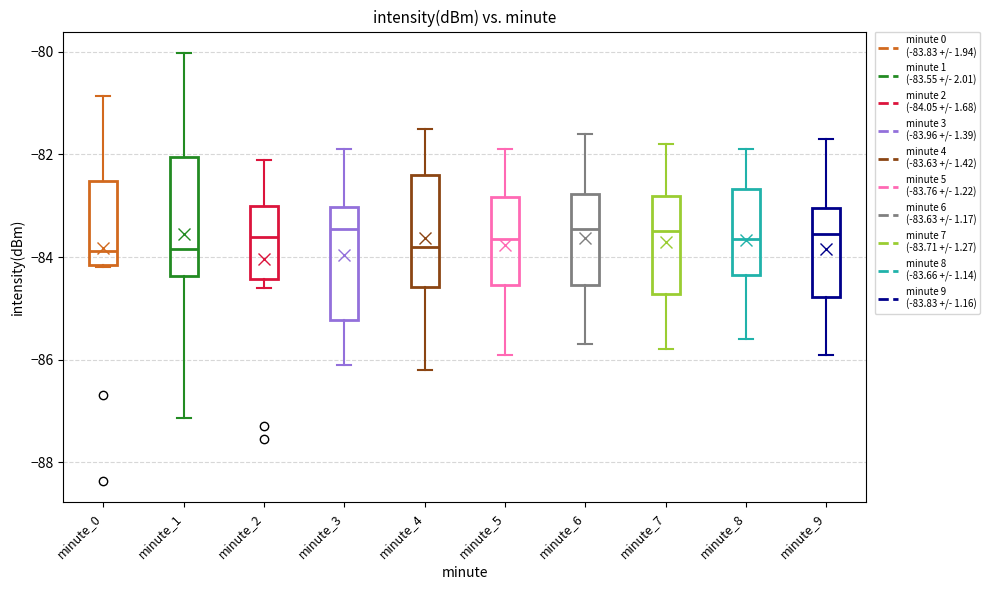

Reading left to right, read every box against the y-axis: the position of its median line, the range the box covers, and the ends of its whiskers. The values are not printed on the chart, so give them approximately, as read against the axis.

minute_0: median -83.8, box -84.2 to -82.6, whiskers -84.2 to -80.8
minute_1: median -83.8, box -84.4 to -82.0, whiskers -87.2 to -80.0
minute_2: median -83.6, box -84.4 to -83.0, whiskers -84.6 to -82.2
minute_3: median -83.4, box -85.2 to -83.0, whiskers -86.0 to -81.8
minute_4: median -83.8, box -84.6 to -82.4, whiskers -86.2 to -81.4
minute_5: median -83.6, box -84.6 to -82.8, whiskers -85.8 to -81.8
minute_6: median -83.4, box -84.6 to -82.8, whiskers -85.6 to -81.6
minute_7: median -83.4, box -84.8 to -82.8, whiskers -85.8 to -81.8
minute_8: median -83.6, box -84.4 to -82.6, whiskers -85.6 to -81.8
minute_9: median -83.6, box -84.8 to -83.0, whiskers -85.8 to -81.6